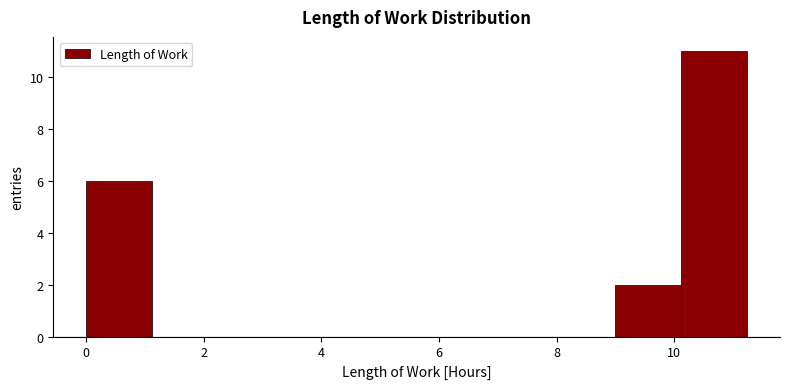

Reading left to right, transcribe this chart: for each bar, give the range it covers on the x-axis and its height. Neither the bar edges nor the heights are printed on the chart, so give them approximately, as read against the axes.

0.0 to 1.2: 6
1.2 to 2.2: 0
2.2 to 3.4: 0
3.4 to 4.4: 0
4.4 to 5.6: 0
5.6 to 6.8: 0
6.8 to 7.8: 0
7.8 to 9.0: 0
9.0 to 10.2: 2
10.2 to 11.2: 11